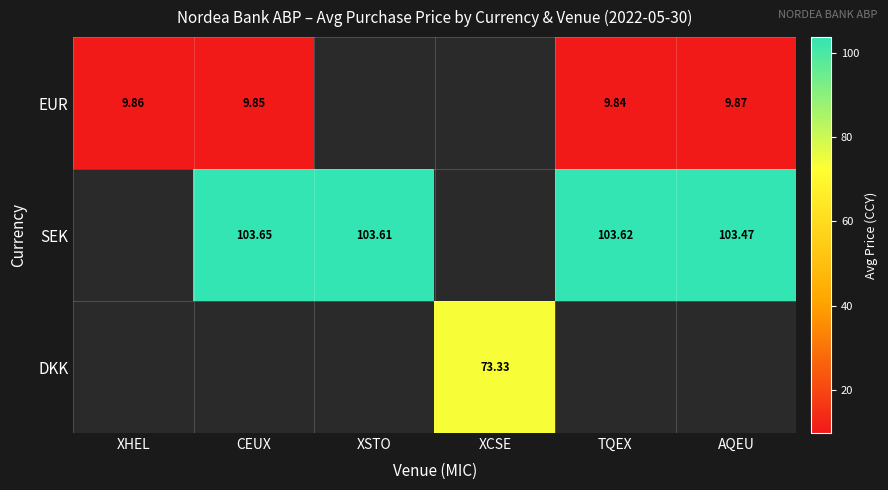

Is it true that EUR equals 5.7 at AQEU?

False